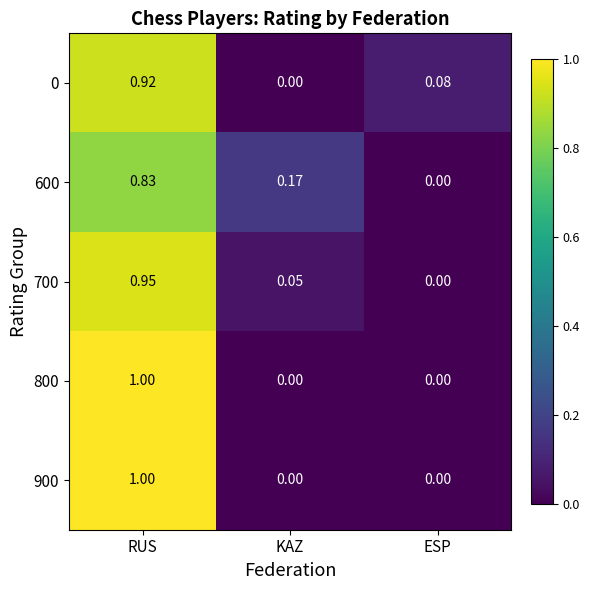

Which category has the highest value in the 700 series?

RUS